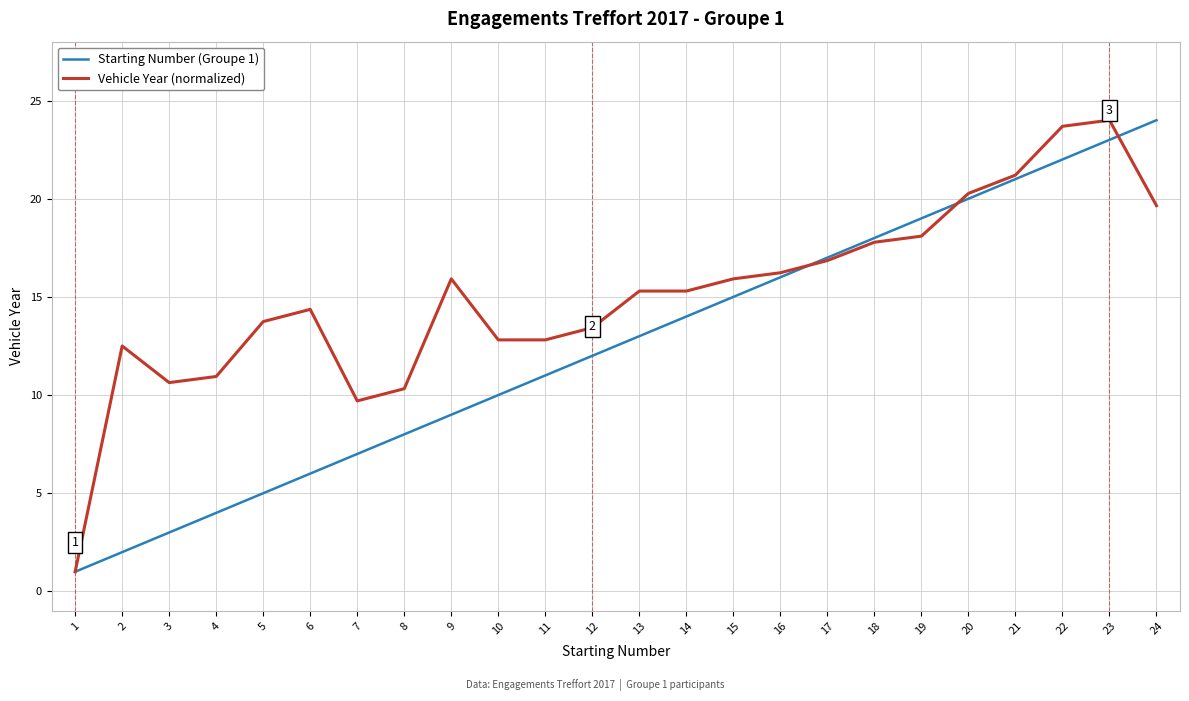

The Vehicle Year (normalized) series shows 10.3 at 8. True or false?

True